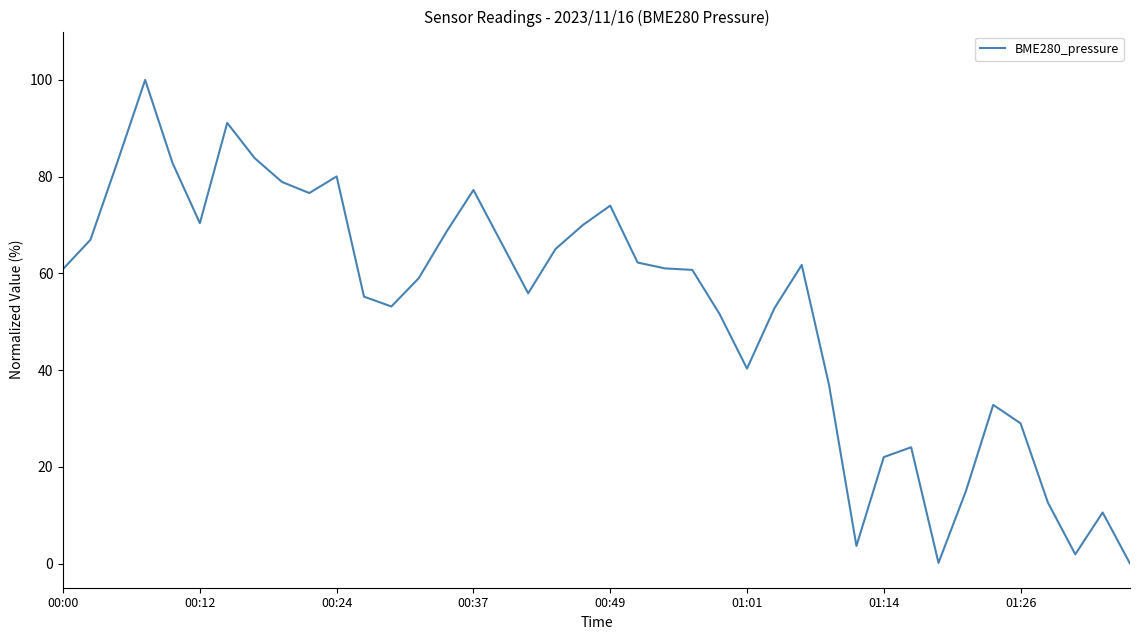

What is the greatest value displayed?

100.0